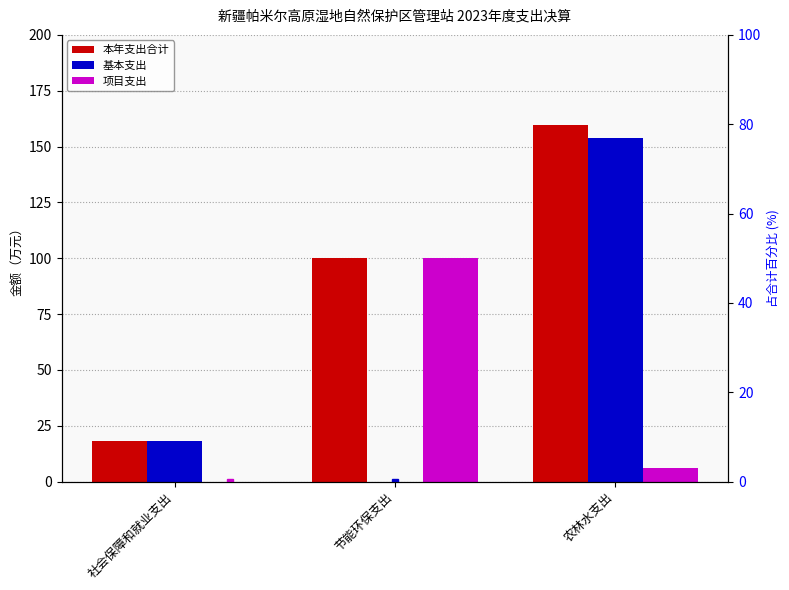

At which label does 项目支出 reach its minimum?

社会保障和就业支出